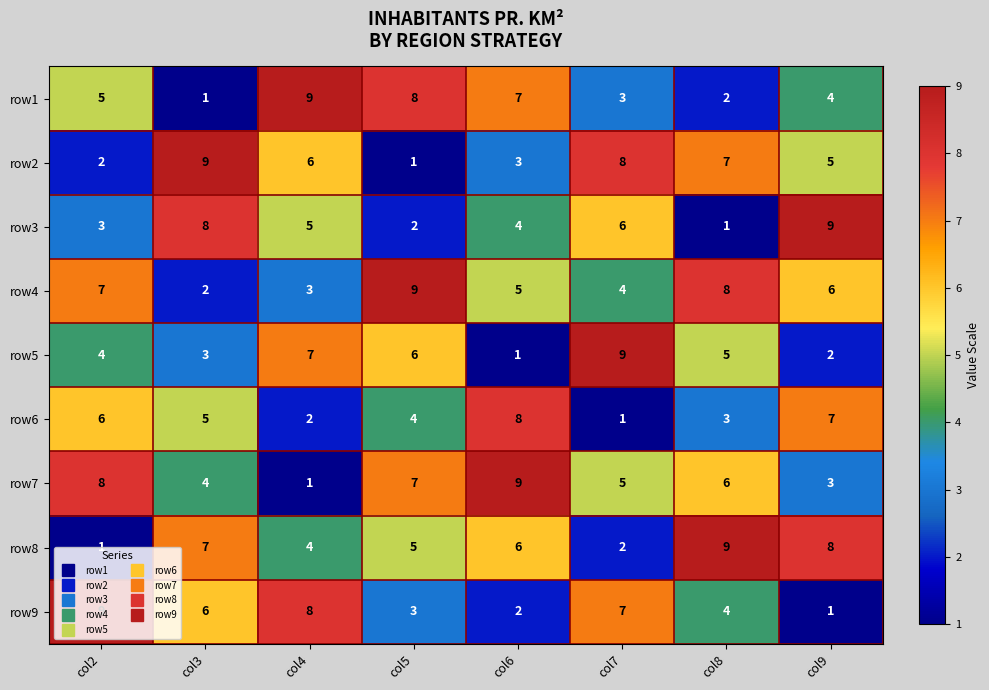

Count the number of data series in this chart.

9